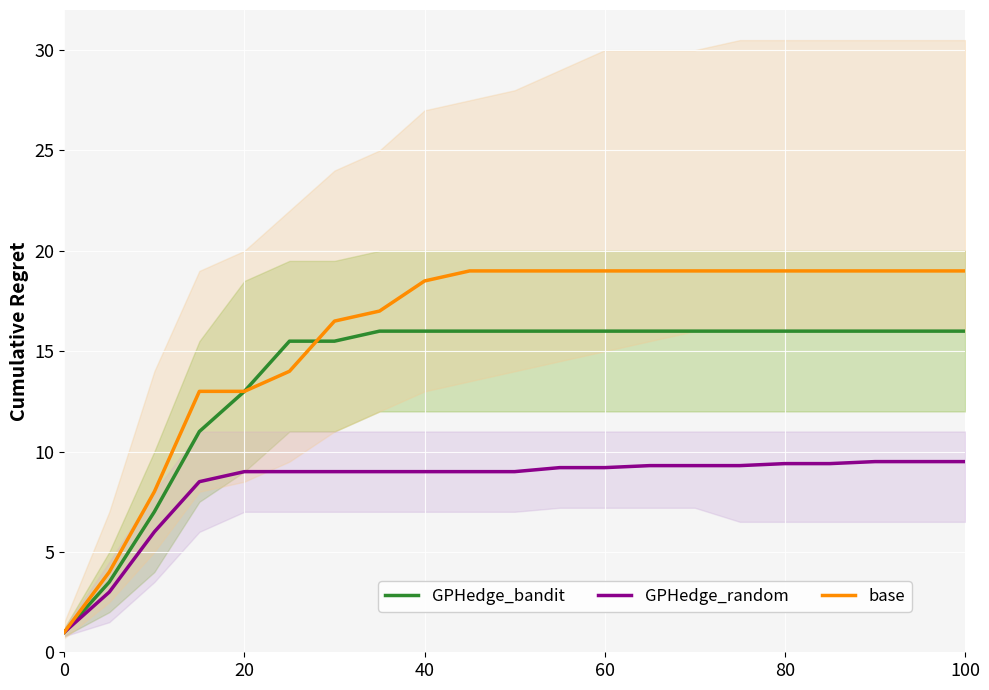

True or false: GPHedge_bandit has a value of 7.8 at 40.

False